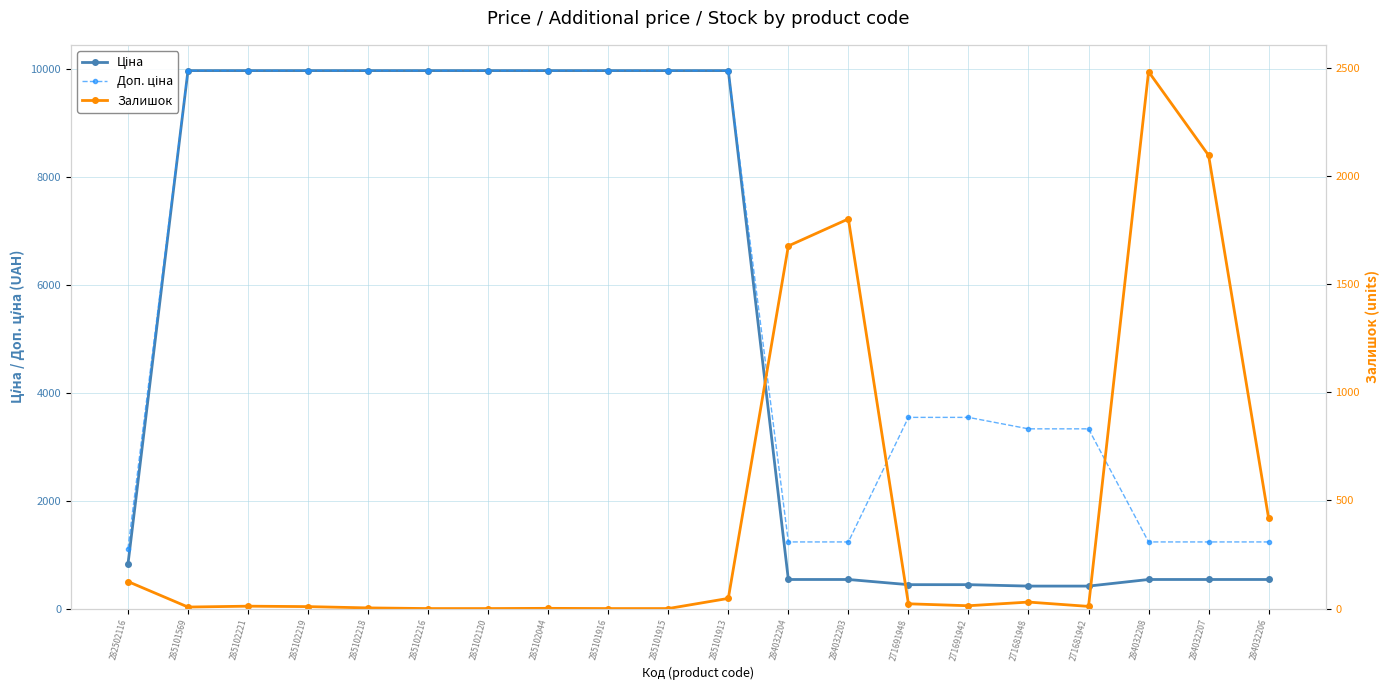

List the labels in order of Залишок value, smallest first.

285102216, 285102120, 285101916, 285101915, 285102044, 285102218, 285101569, 285102219, 271681942, 285102221, 271691942, 271691948, 271681948, 285101913, 282502116, 284032206, 284032204, 284032203, 284032207, 284032208